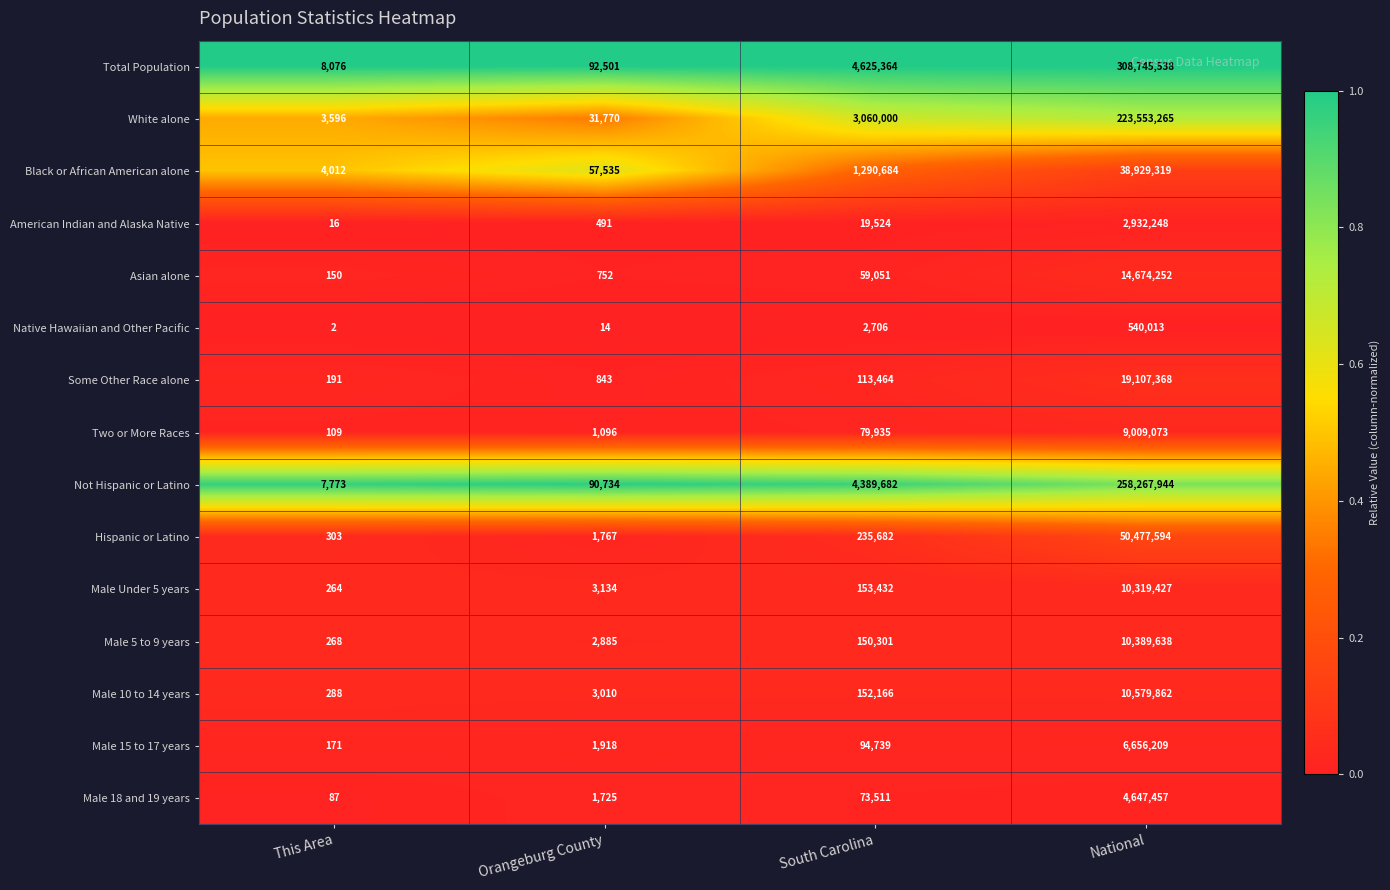

What is the greatest value displayed?

308745538